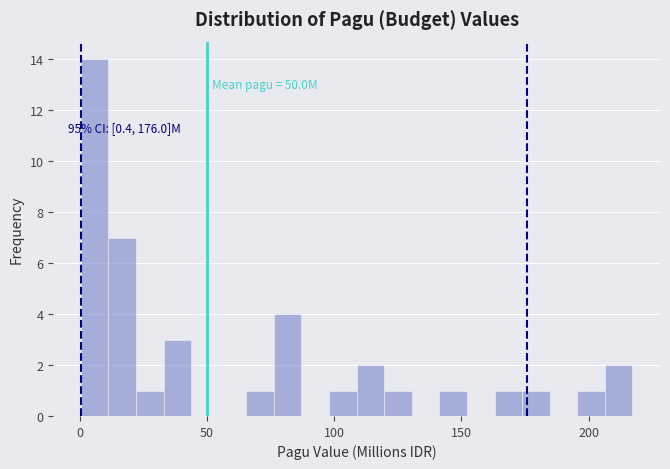

Read against the x-axis, roughly where is the centre of the tallest bar?

5